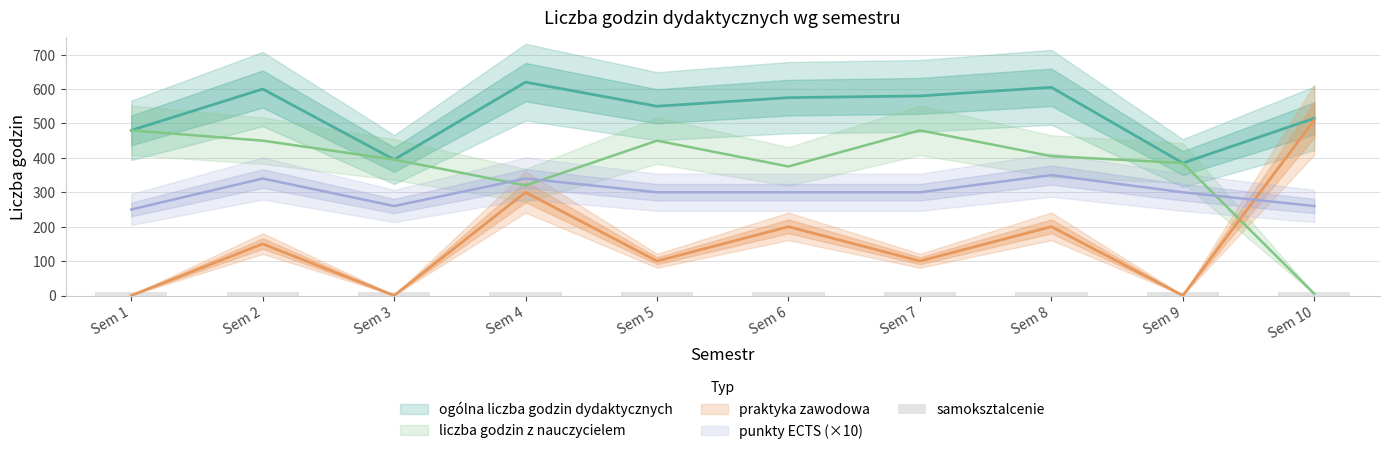

Read the praktyka zawodowa value at Sem 5, to the nearest 50.

100